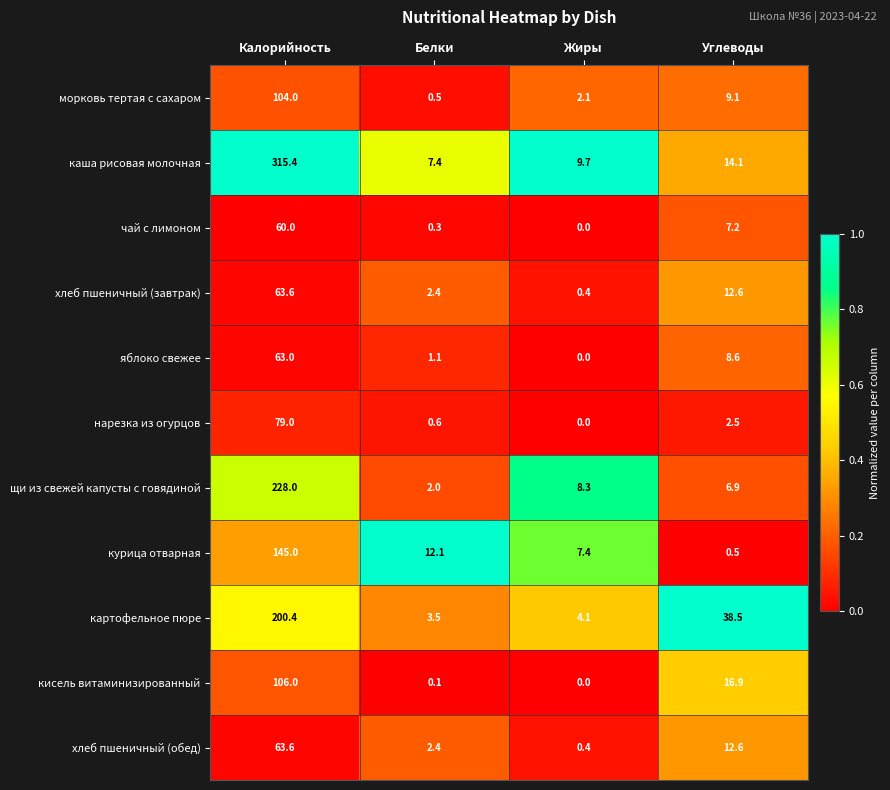

What is the difference between the maximum and second lowest values in the яблоко свежее series?

61.9